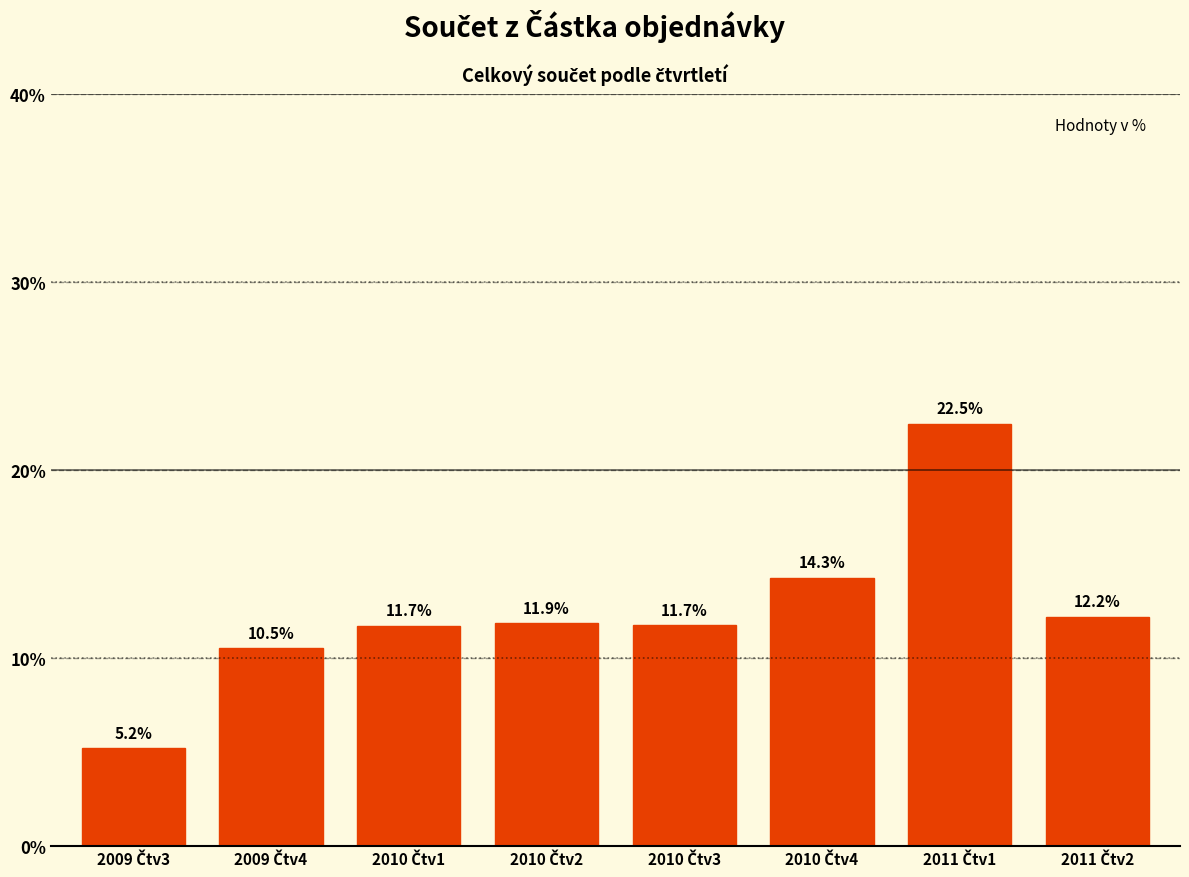

What is the sum of all values?

100.0